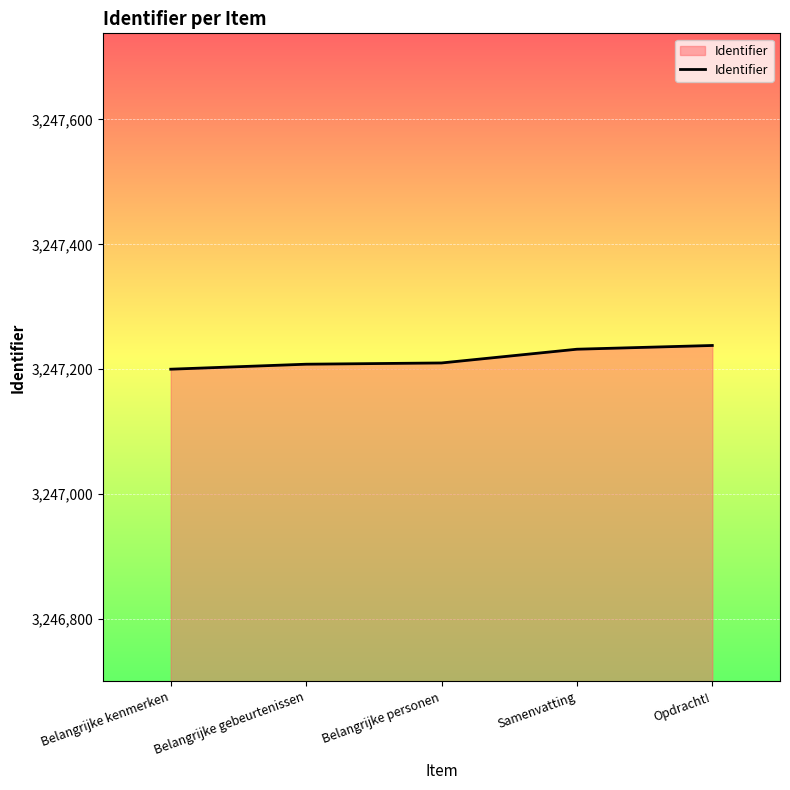

What is the difference between the maximum and minimum values?

38